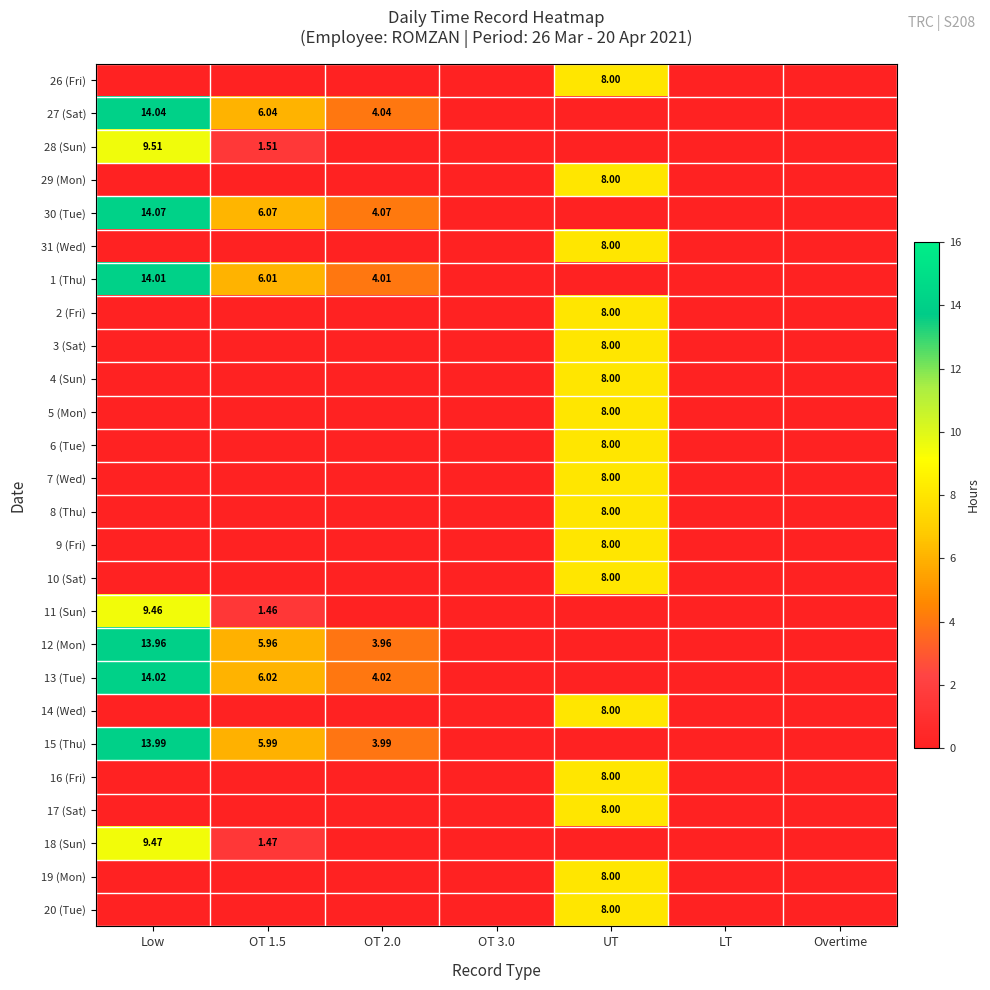

What is the sum of all 31 (Wed) values?

8.0